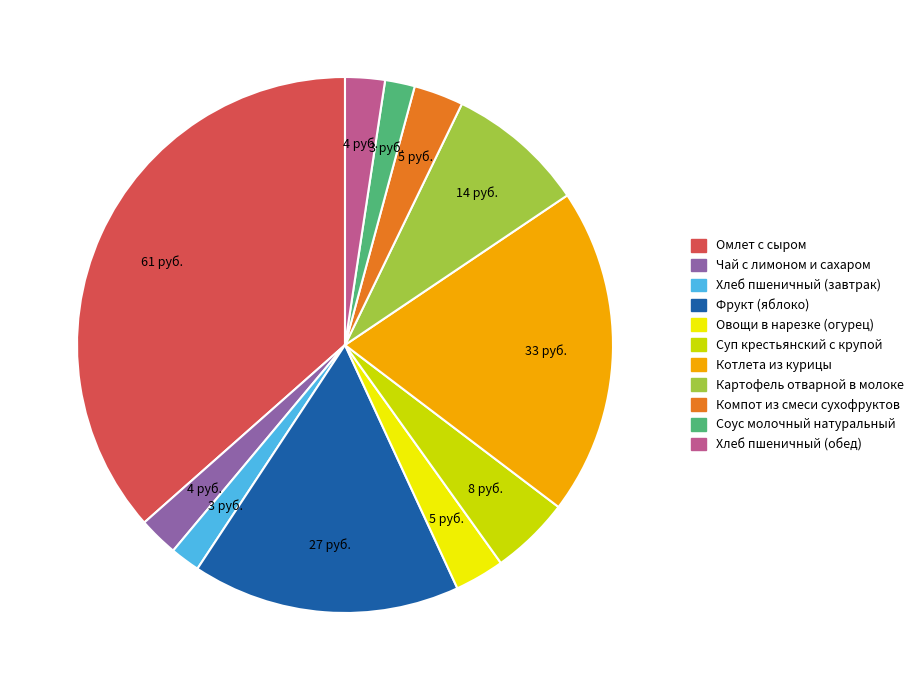

Which category has the biggest portion of the pie?

Омлет с сыром